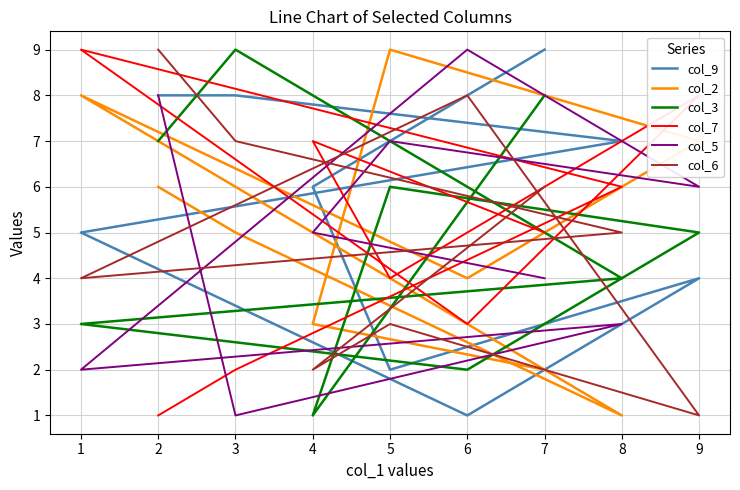

What is the sum of the col_9 values at 9 and 7?

13